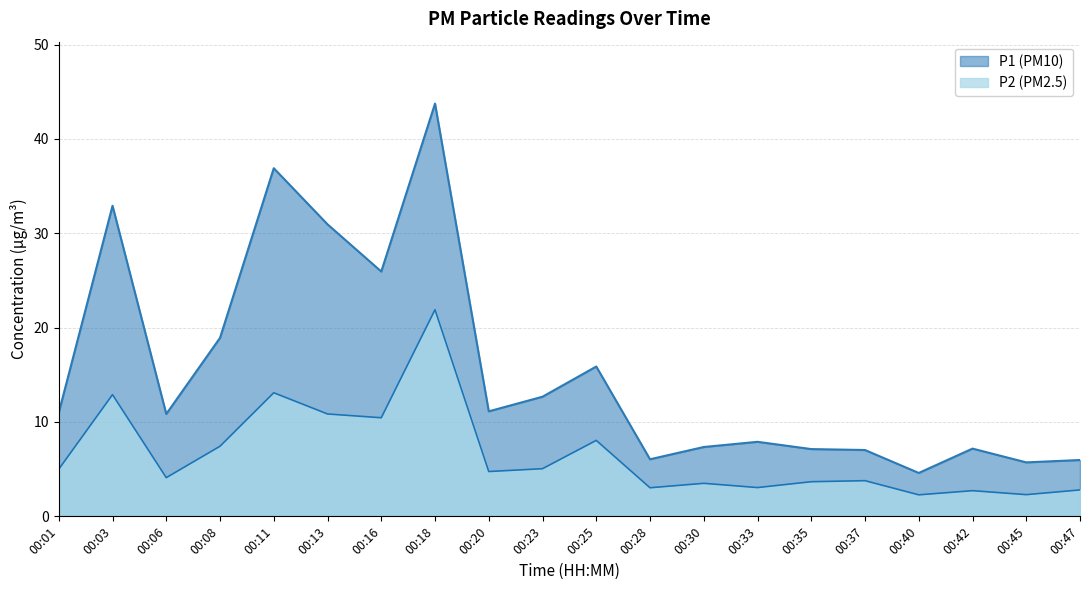

True or false: P2 has a value of 4.0 at 00:45.

False